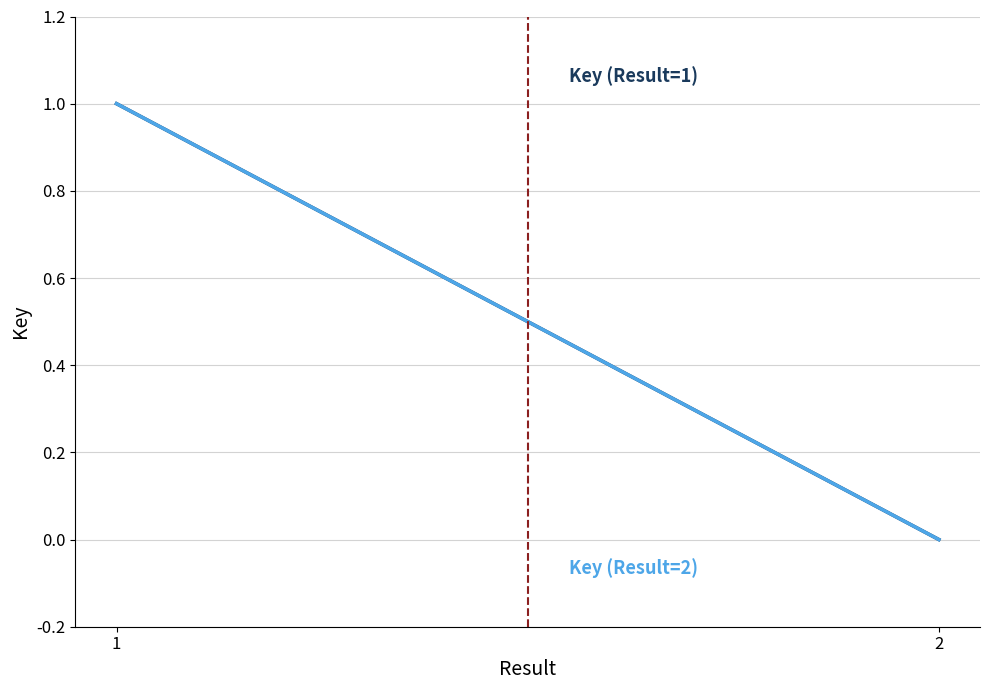

The value of Key (Result=2) at 1 is 1. True or false?

True